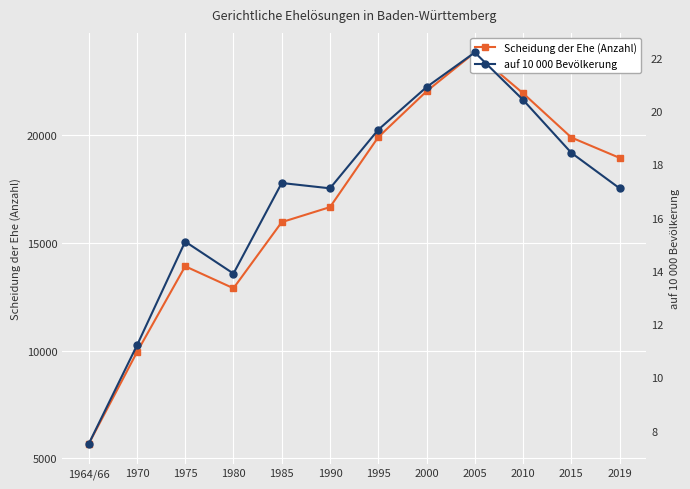

What is the label of the 12th point from the left?

2019